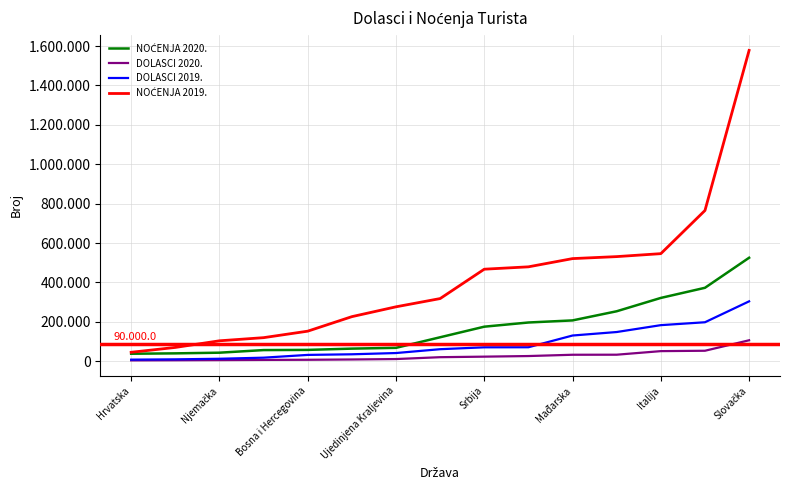

Does the chart have visible grid lines?

Yes